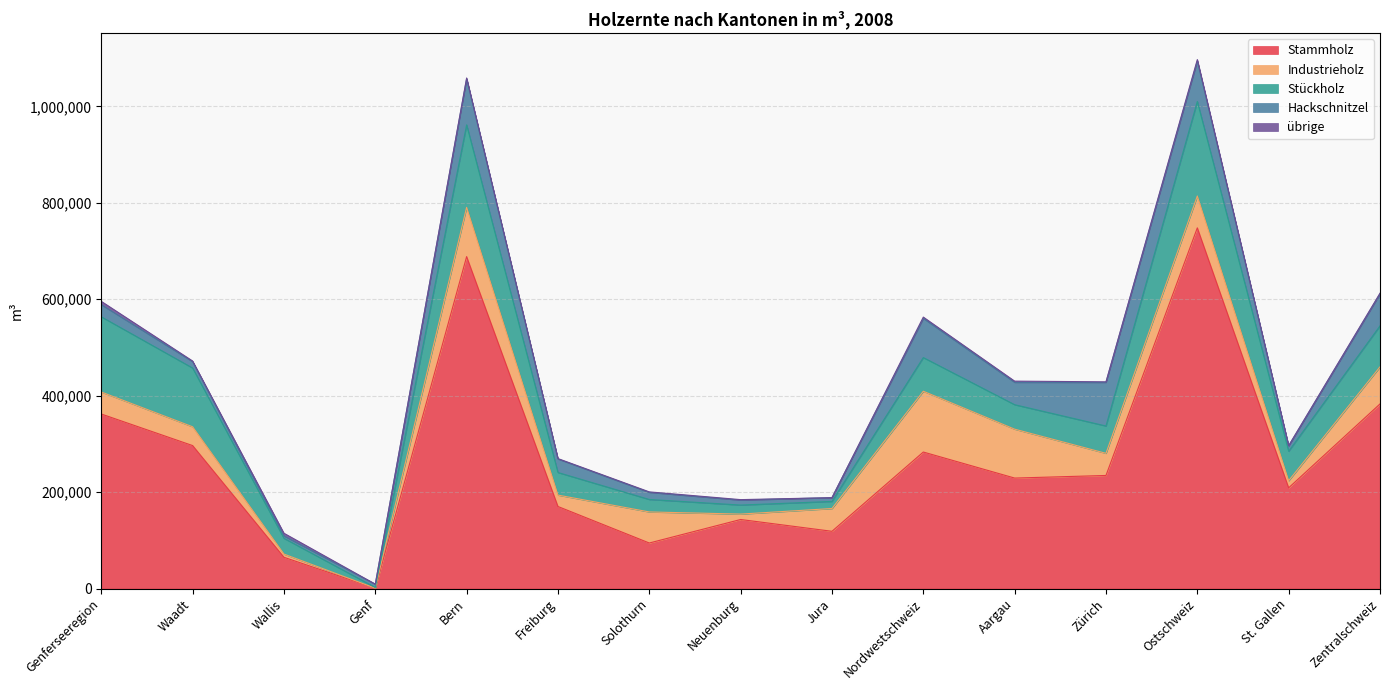

How many intersections are there between Hackschnitzel and Stückholz?

6